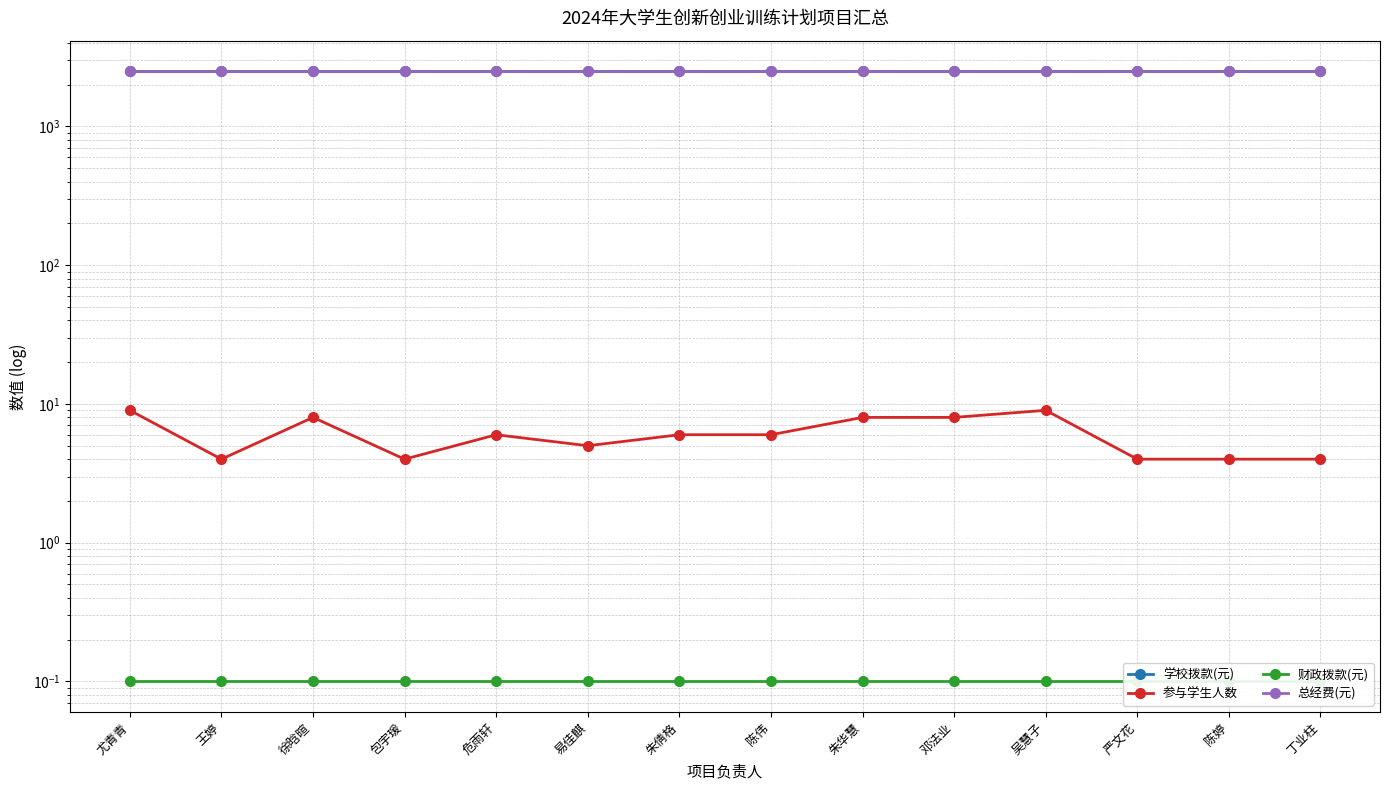

Is this an area chart (filled region under the line)?

No